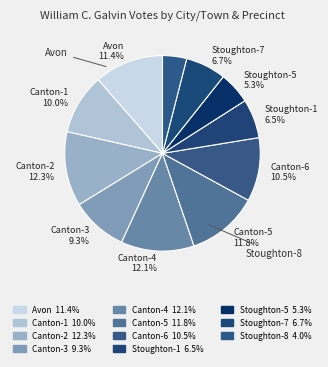

How many segments does this pie chart have?

11